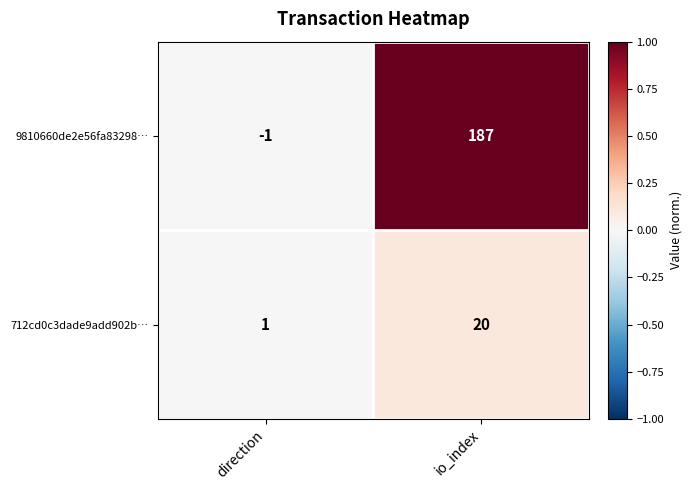

What is the sum of the 9810660de2e56fa83298… values at io_index and direction?

186